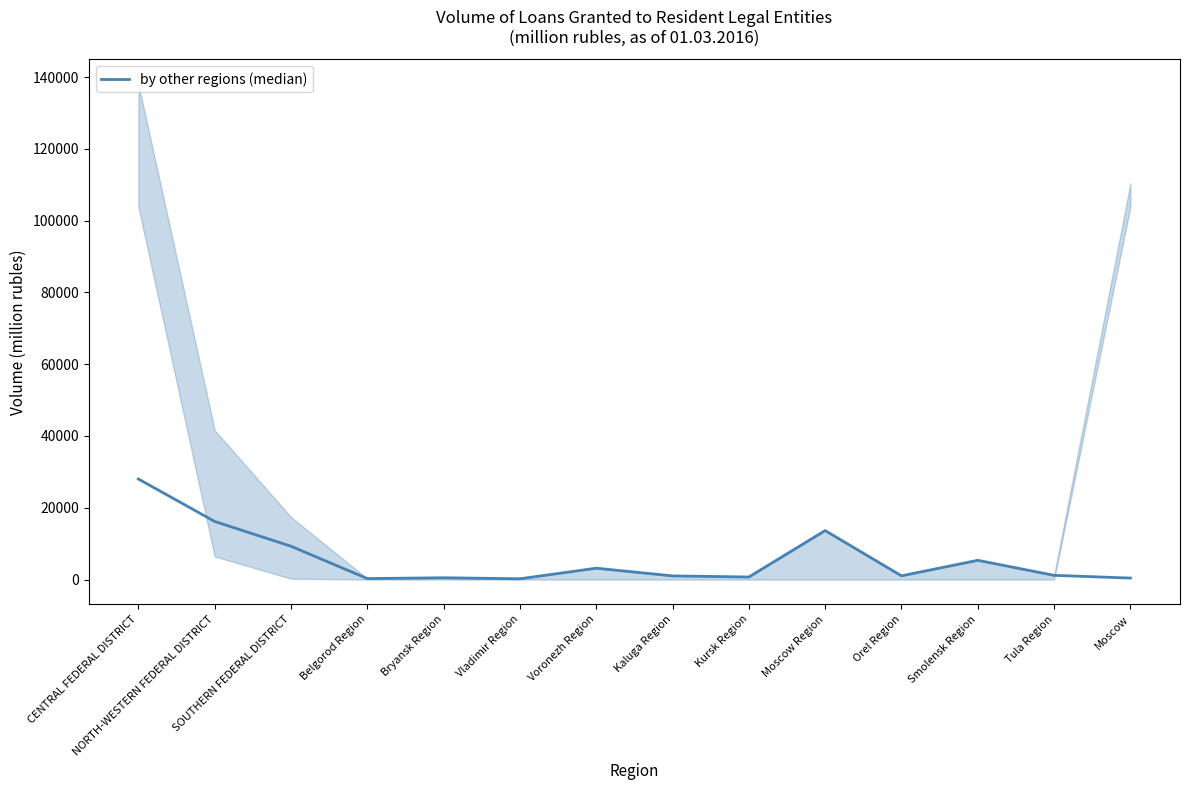

Reading left to right, list all the values displayed in this chart.

CENTRAL FEDERAL DISTRICT=28018	NORTH-WESTERN FEDERAL DISTRICT=16189	SOUTHERN FEDERAL DISTRICT=9287	Belgorod Region=276	Bryansk Region=506	Vladimir Region=224	Voronezh Region=3170	Kaluga Region=1024	Kursk Region=714	Moscow Region=13651	Orel Region=1044	Smolensk Region=5365	Tula Region=1181	Moscow=417